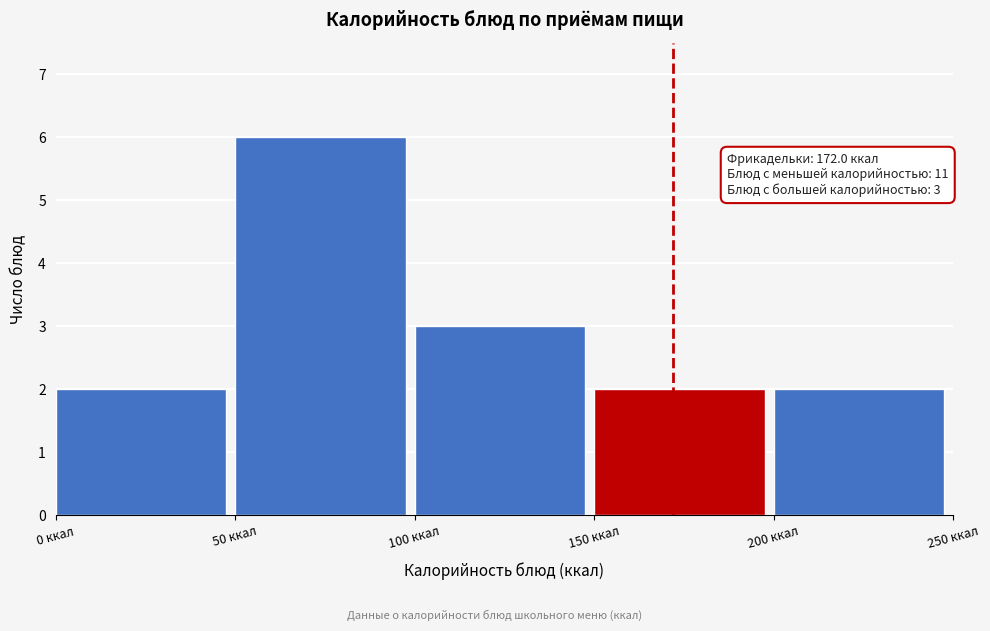

Over which range of the x-axis is the bar tallest?

50 to 100